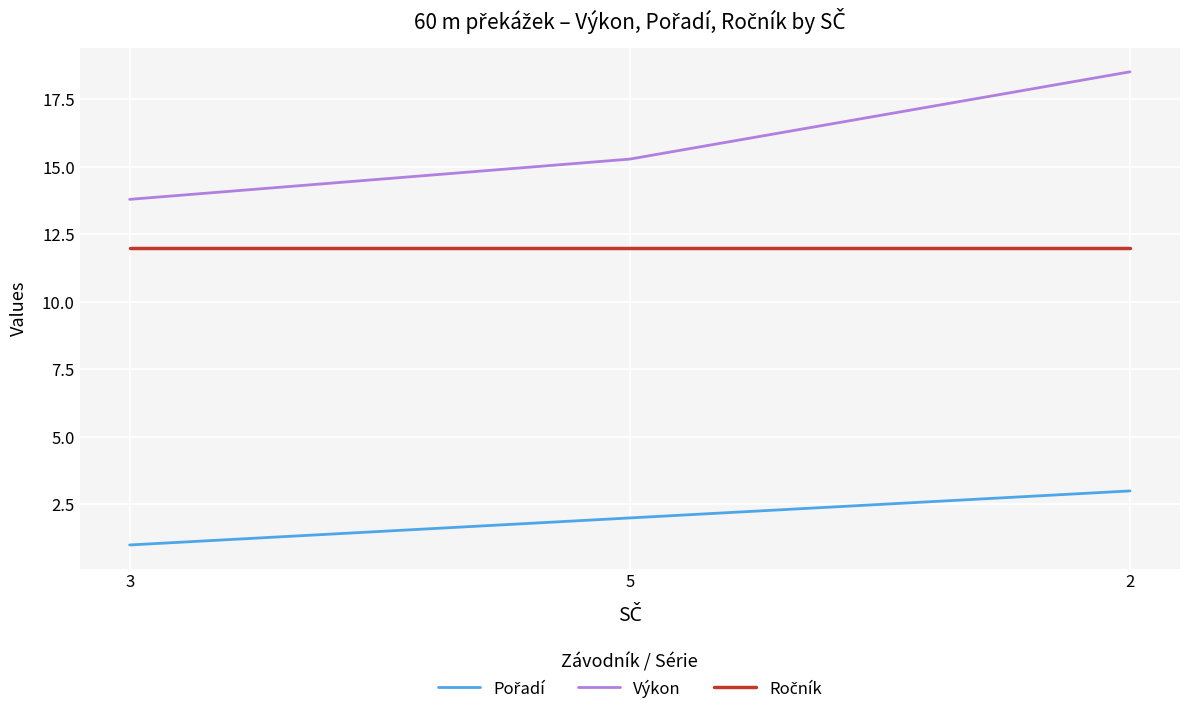

What is the greatest value displayed?

18.5